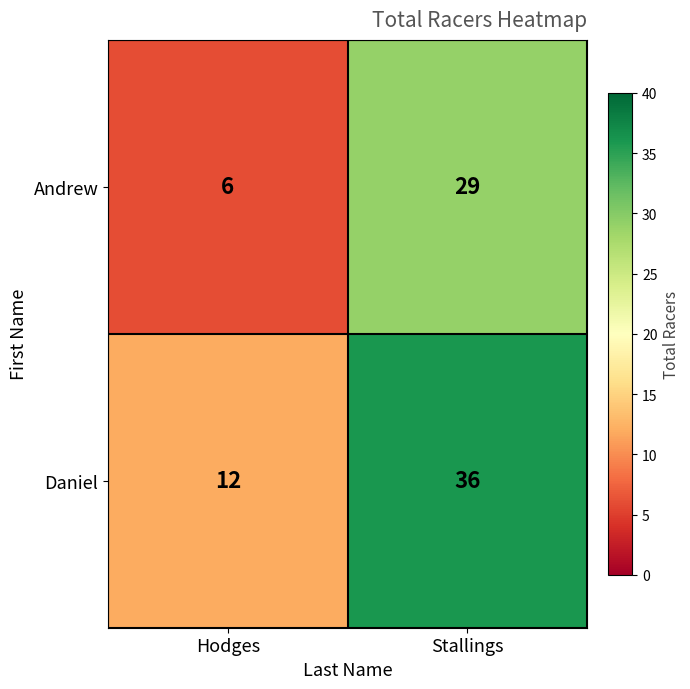

What is the total value across all series at Hodges?

18